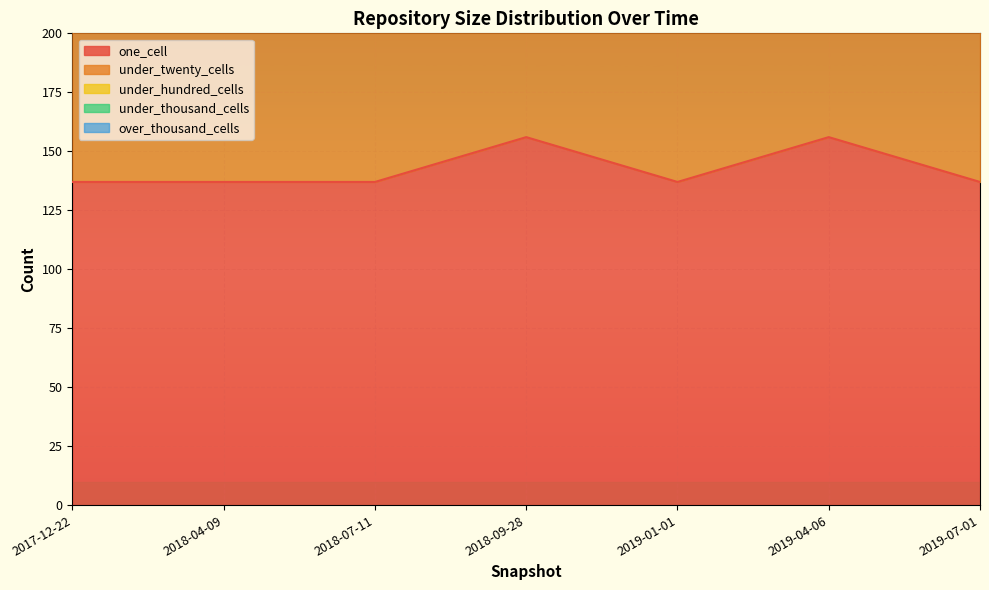

Reading right to left, what are all the values shown in this chart?

one_cell: 2019-07-01=137	2019-04-06=156	2019-01-01=137	2018-09-28=156	2018-07-11=137	2018-04-09=137	2017-12-22=137
under_twenty_cells: 2019-07-01=100	2019-04-06=143	2019-01-01=100	2018-09-28=143	2018-07-11=100	2018-04-09=100	2017-12-22=100
under_hundred_cells: 2019-07-01=0	2019-04-06=0	2019-01-01=0	2018-09-28=0	2018-07-11=0	2018-04-09=0	2017-12-22=0
under_thousand_cells: 2019-07-01=0	2019-04-06=0	2019-01-01=0	2018-09-28=0	2018-07-11=0	2018-04-09=0	2017-12-22=0
over_thousand_cells: 2019-07-01=0	2019-04-06=0	2019-01-01=0	2018-09-28=0	2018-07-11=0	2018-04-09=0	2017-12-22=0